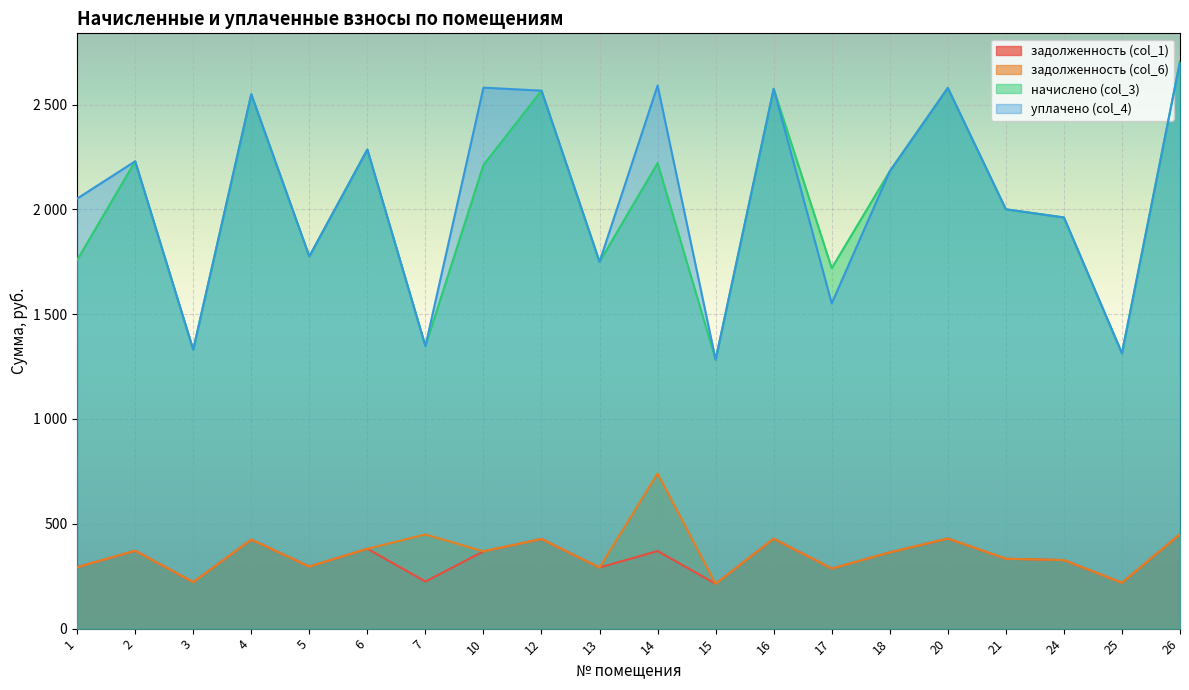

Reading right to left, extract all data points from this chart.

задолженность (col_1): 26=450.7	25=218.9	24=326.9	21=333.4	20=429.8	18=363.6	17=286.6	16=429.1	15=213.8	14=370.1	13=291.6	12=427.7	10=368.6	7=224.6	6=380.9	5=296.3	4=424.8	3=221.8	2=371.5	1=293.0
задолженность (col_6): 26=450.7	25=218.9	24=326.9	21=333.4	20=429.8	18=363.6	17=286.6	16=429.1	15=213.8	14=740.2	13=291.6	12=427.7	10=368.6	7=449.3	6=380.9	5=295.9	4=424.8	3=221.8	2=371.5	1=293.0
начислено (col_3): 26=2704.3	25=1313.3	24=1961.3	21=2000.2	20=2579.0	18=2181.6	17=1719.4	16=2574.7	15=1283.0	14=2220.5	13=1749.6	12=2566.1	10=2211.8	7=1347.8	6=2285.3	5=1775.5	4=2548.8	3=1330.6	2=2229.1	1=1758.2
уплачено (col_4): 26=2704.3	25=1313.3	24=1961.3	21=2000.2	20=2579.0	18=2181.6	17=1551.2	16=2574.7	15=1283.0	14=2590.6	13=1749.6	12=2566.1	10=2580.5	7=1347.8	6=2285.3	5=1775.5	4=2548.8	3=1330.6	2=2229.1	1=2051.3